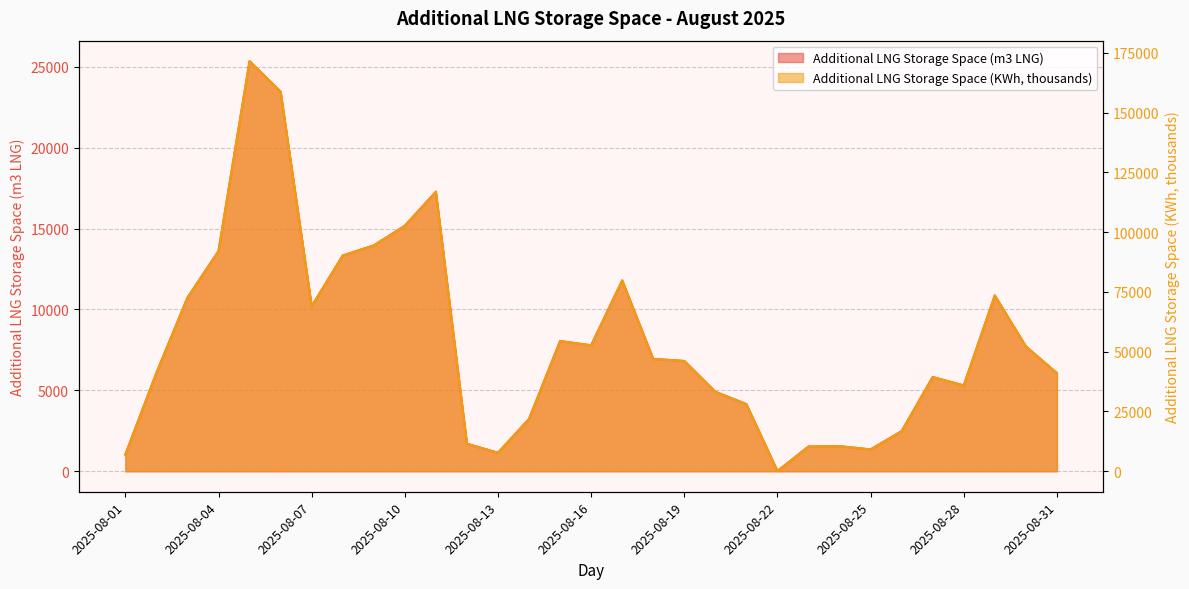

True or false: Additional LNG Storage Space (KWh) and Additional LNG Storage Space (m3 LNG) intersect in this chart.

False